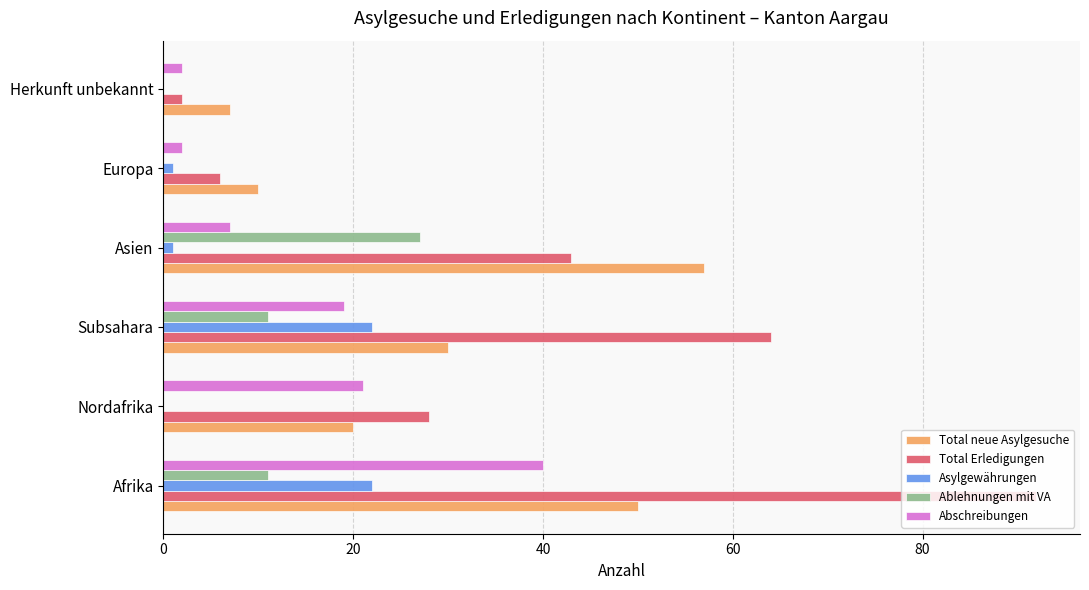

Which category has the highest value in the Total Erledigungen series?

Afrika